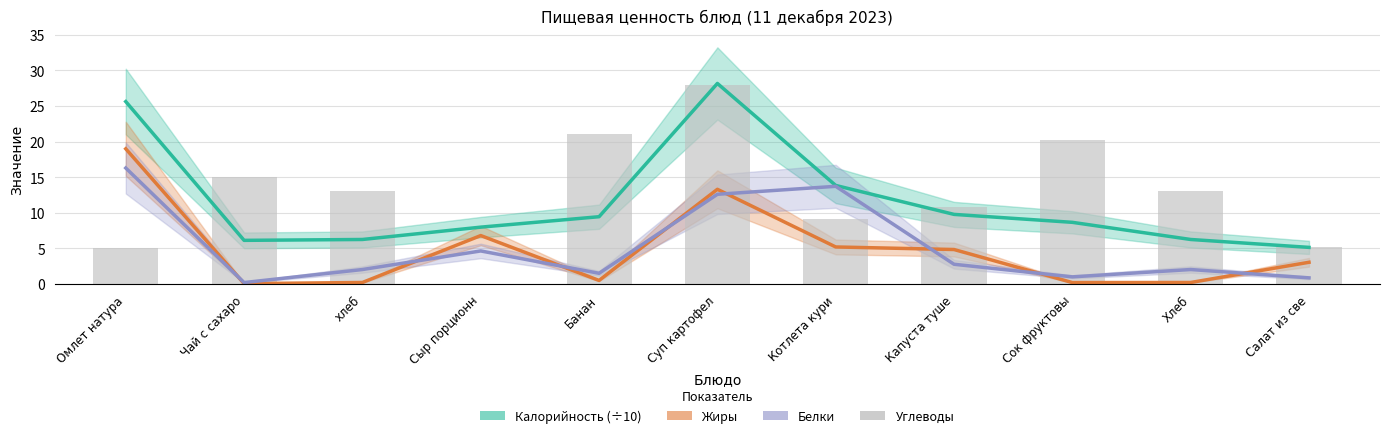

Read the Белки value at Суп картофел.

12.6